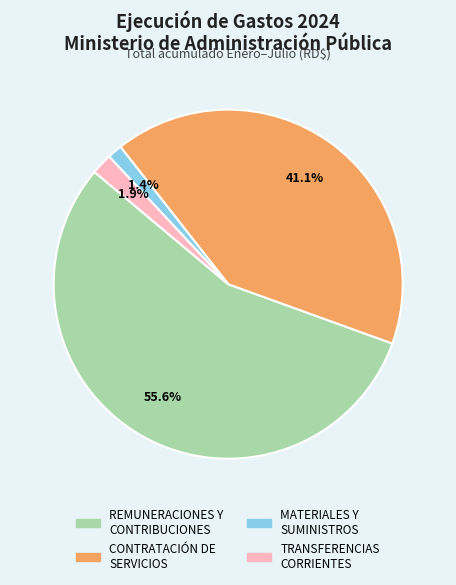

To the nearest percent, what portion does REMUNERACIONES Y CONTRIBUCIONES represent?

56%